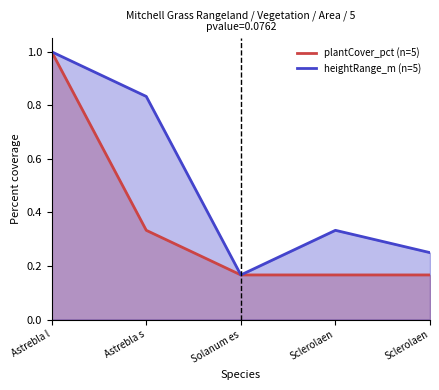

Reading left to right, list all the values displayed in this chart.

plantCover_pct (n=5): Astrebla l=1.0	Astrebla s=0.3	Solanum es=0.2	Sclerolaen=0.2	Sclerolaen=0.2
heightRange_m (n=5): Astrebla l=1.0	Astrebla s=0.8	Solanum es=0.2	Sclerolaen=0.3	Sclerolaen=0.2